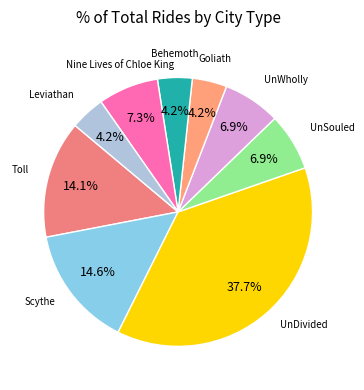

Is there any slice that represents more than half of the pie?

No